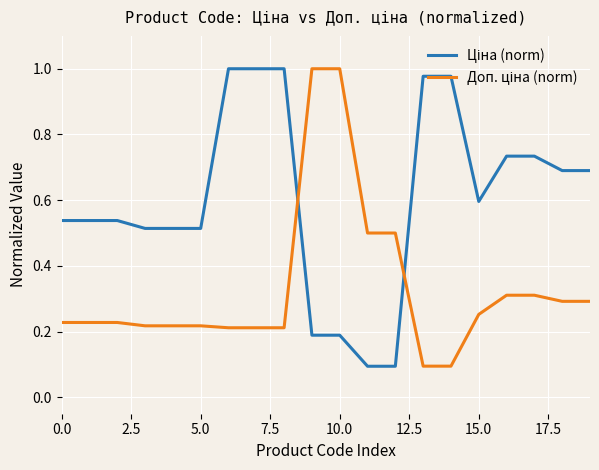

At which label does Доп. ціна (norm) reach its peak?

9